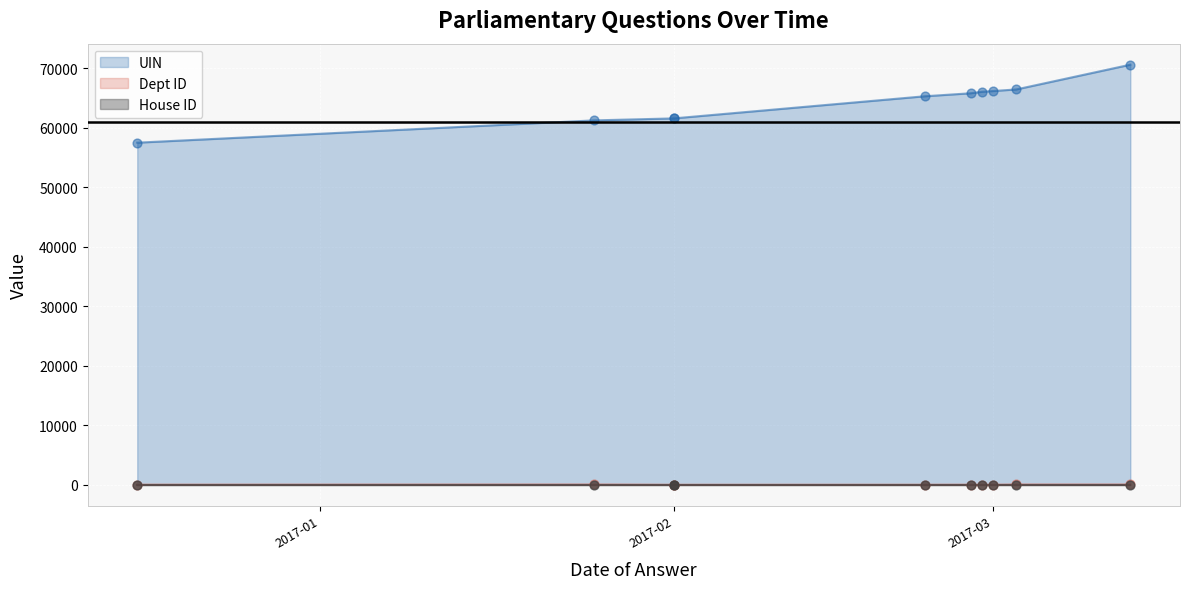

Which series has the widest spread of Y values?

UIN